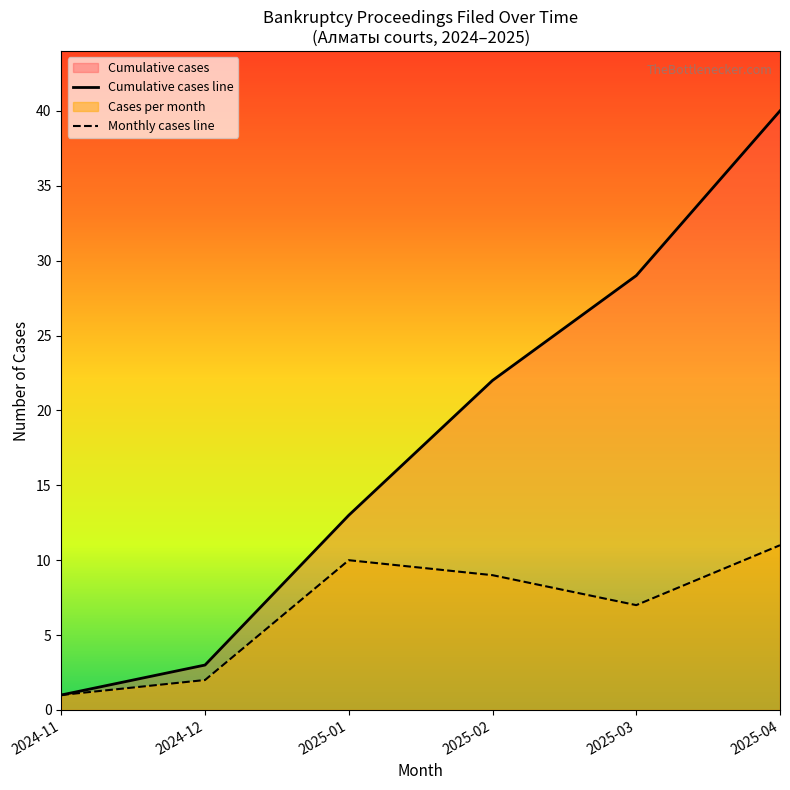

How many data points does each series have?

6